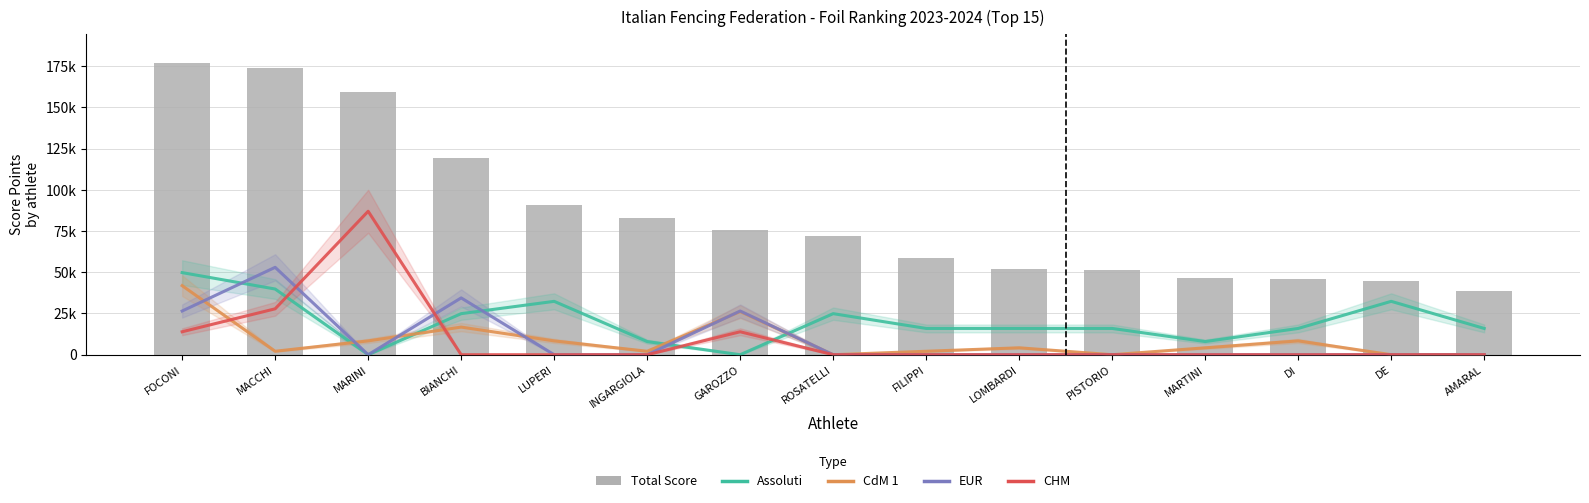

Which series changed the most between MACCHI and DI?

Total Score